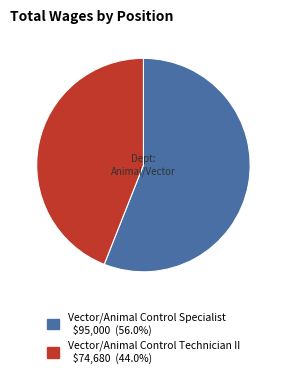

Is it true that Vector/Animal Control Specialist is 62% of the pie?

False